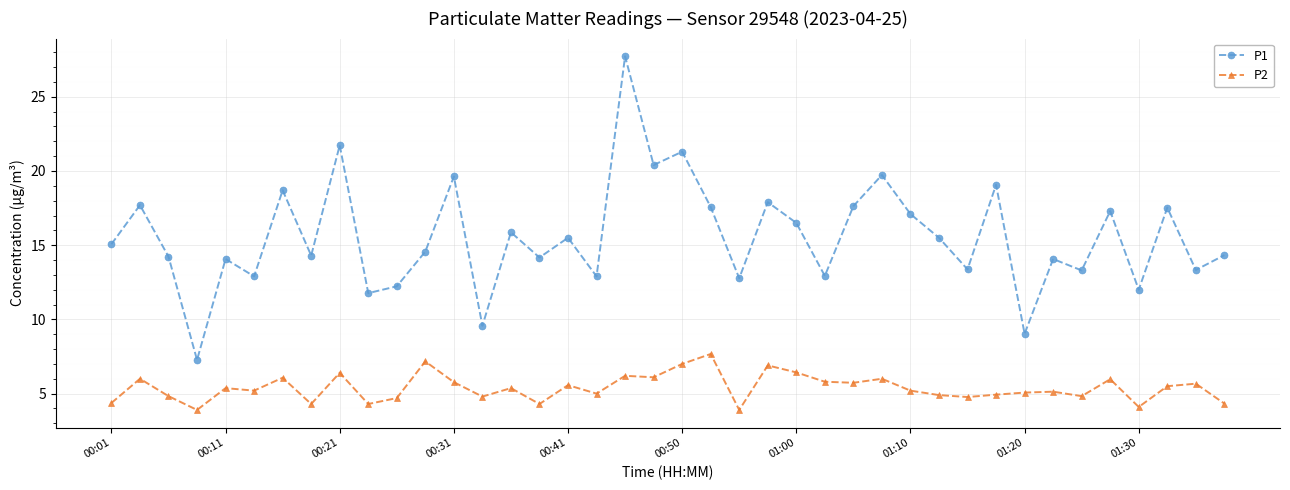

Which series has the largest total across all categories?

P1